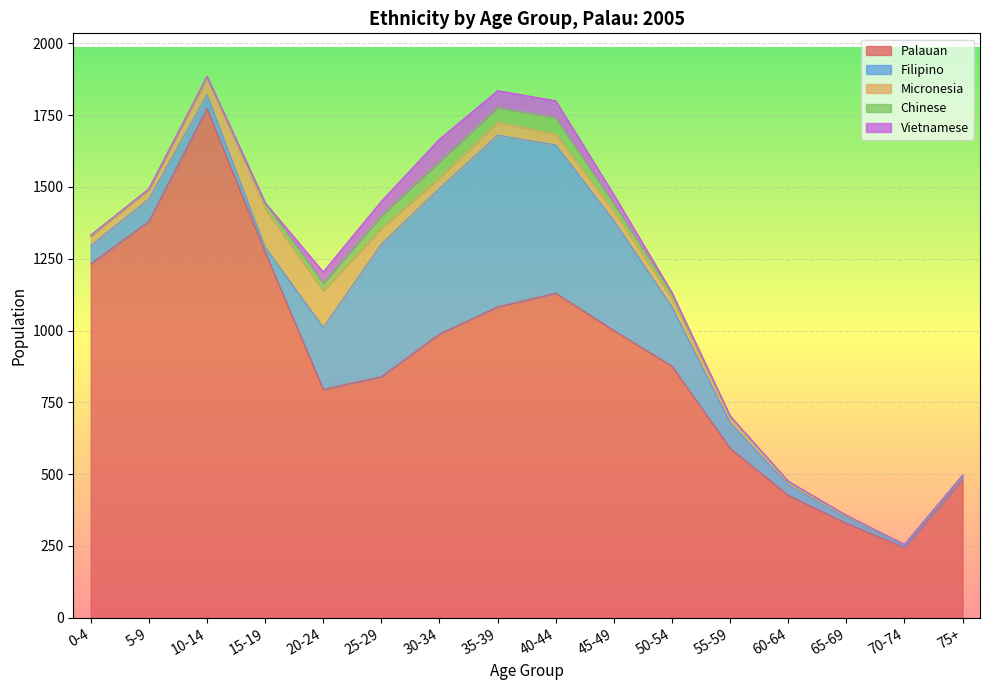

Is the value of Palauan at 20-24 greater than the value of Filipino at 45-49?

Yes